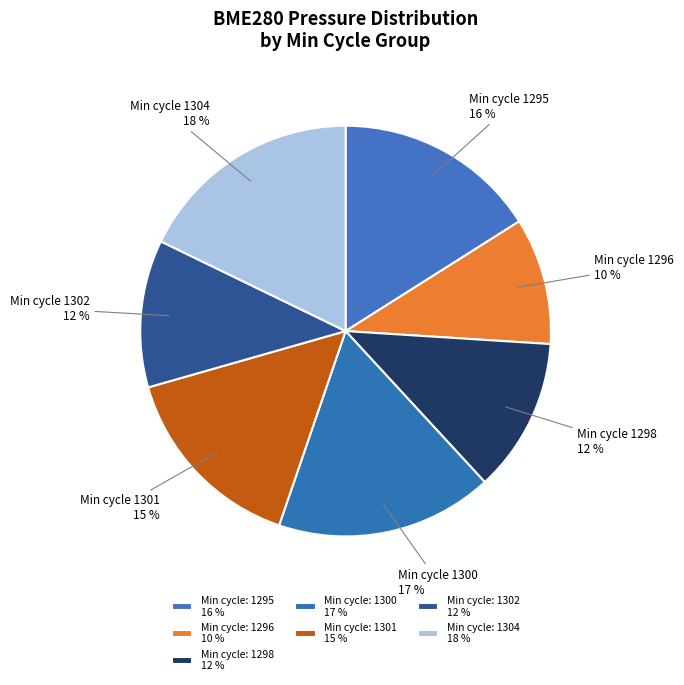

How many segments does this pie chart have?

7